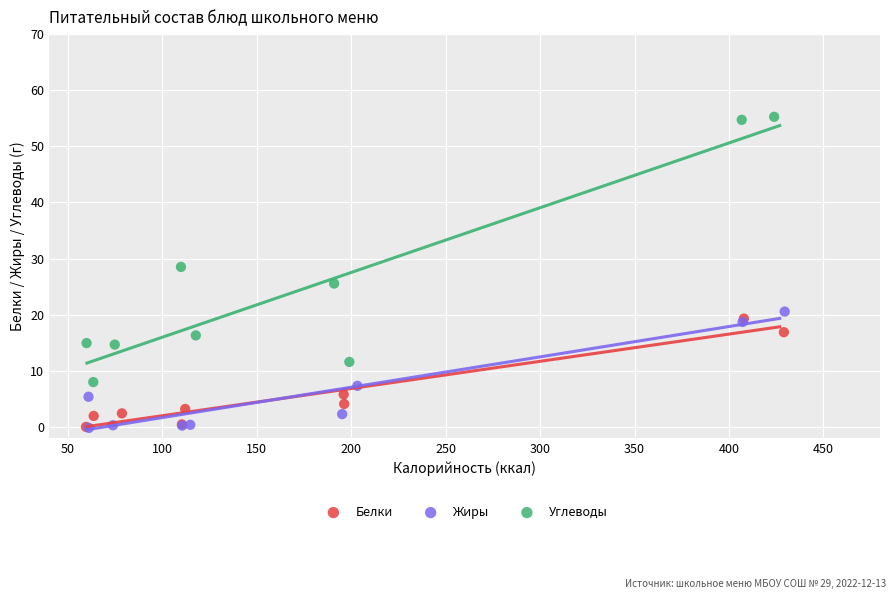

Which series reaches the maximum Y coordinate?

Углеводы